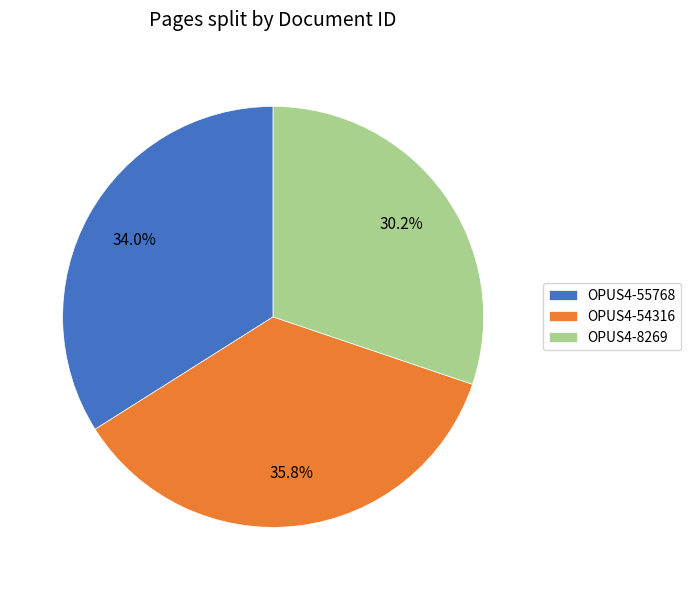

Which category has the smallest portion of the pie?

OPUS4-8269